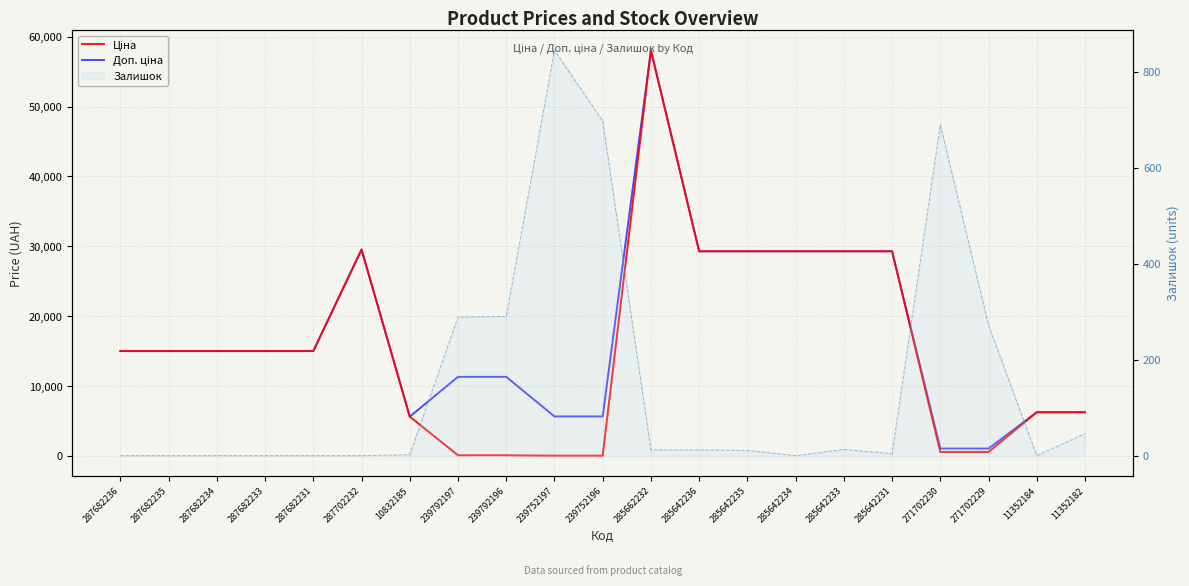

List the series in order of their peak value, highest first.

Ціна, Доп. ціна, Залишок (line)